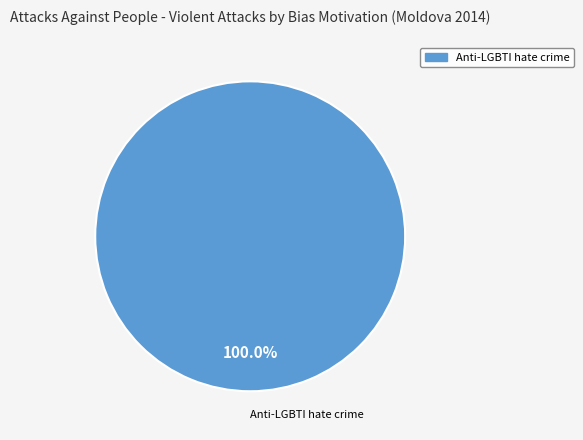

Rank the categories by value from lowest to highest.

Anti-LGBTI hate crime